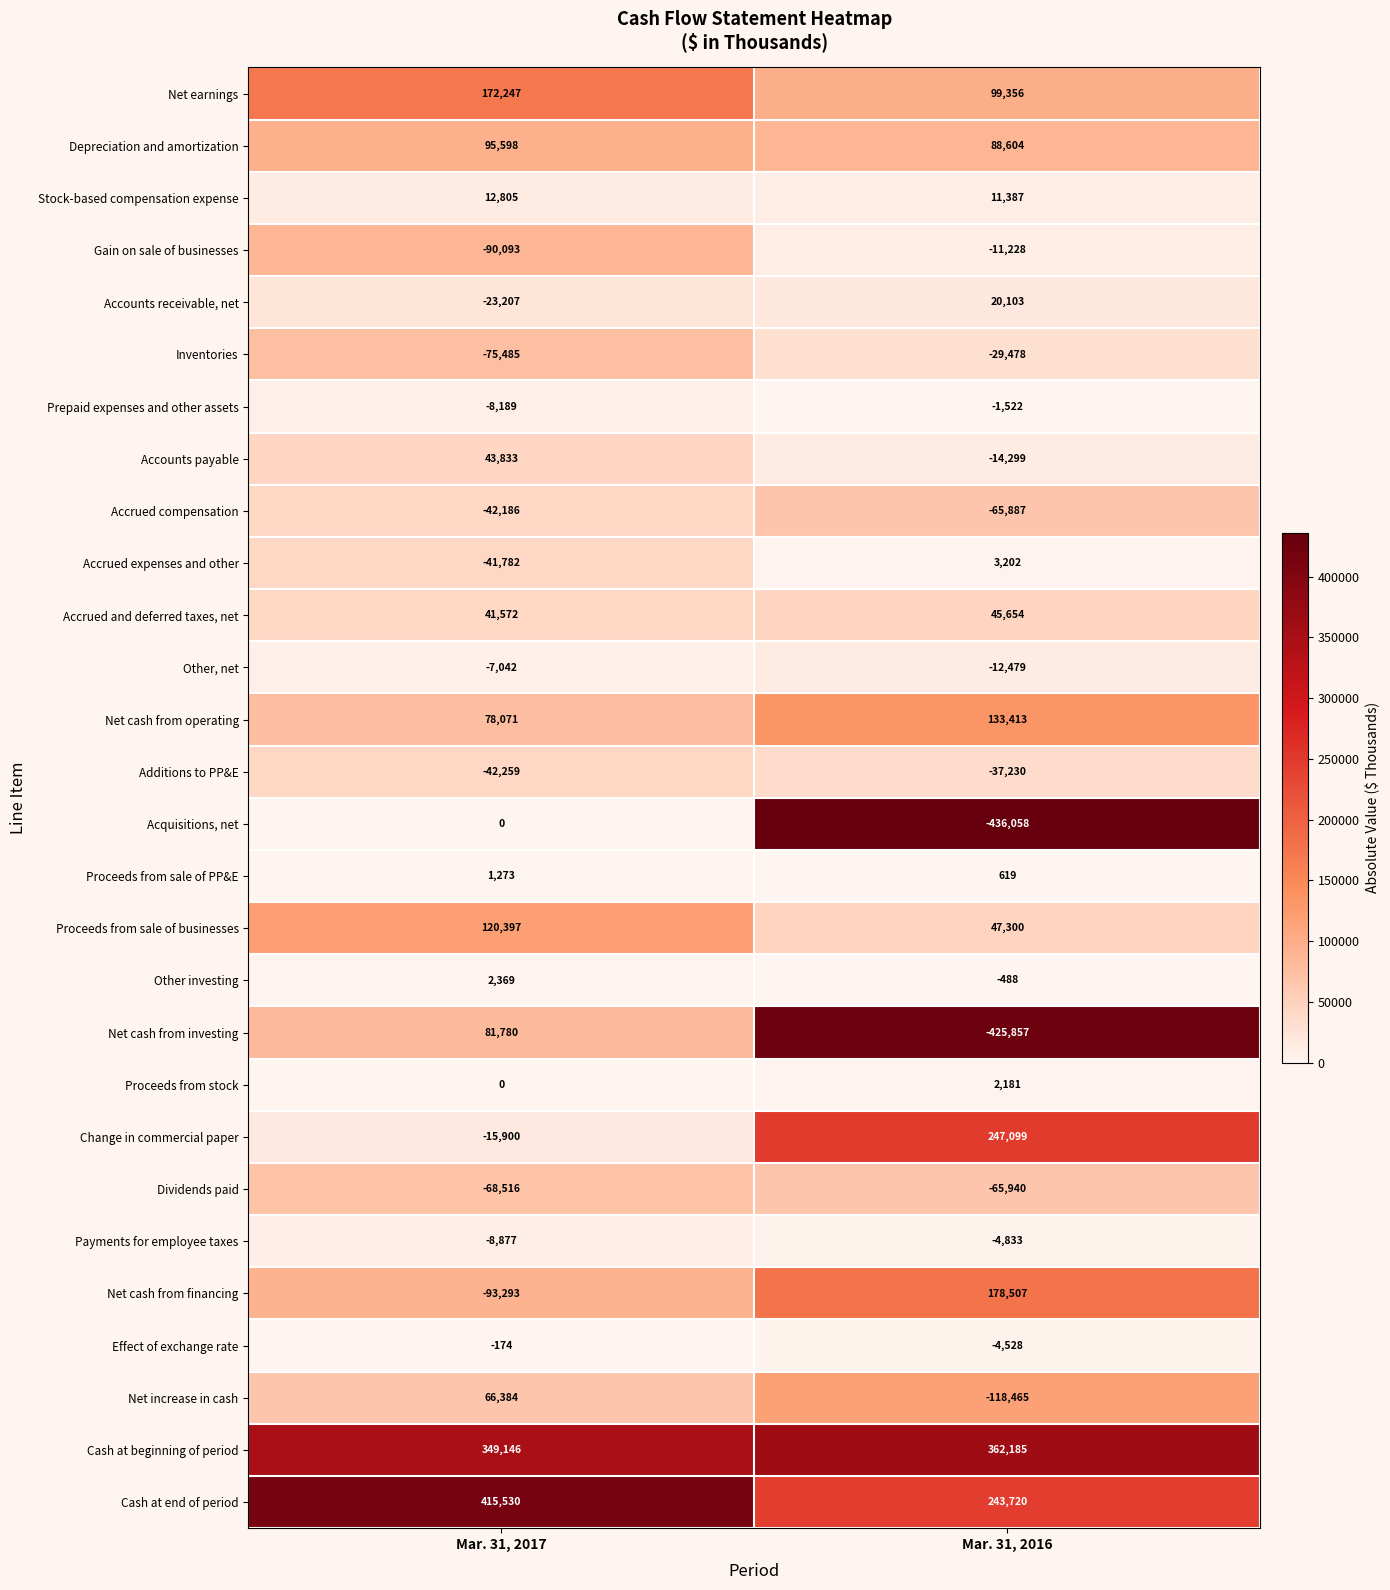

What is the maximum value for Other investing?

2369